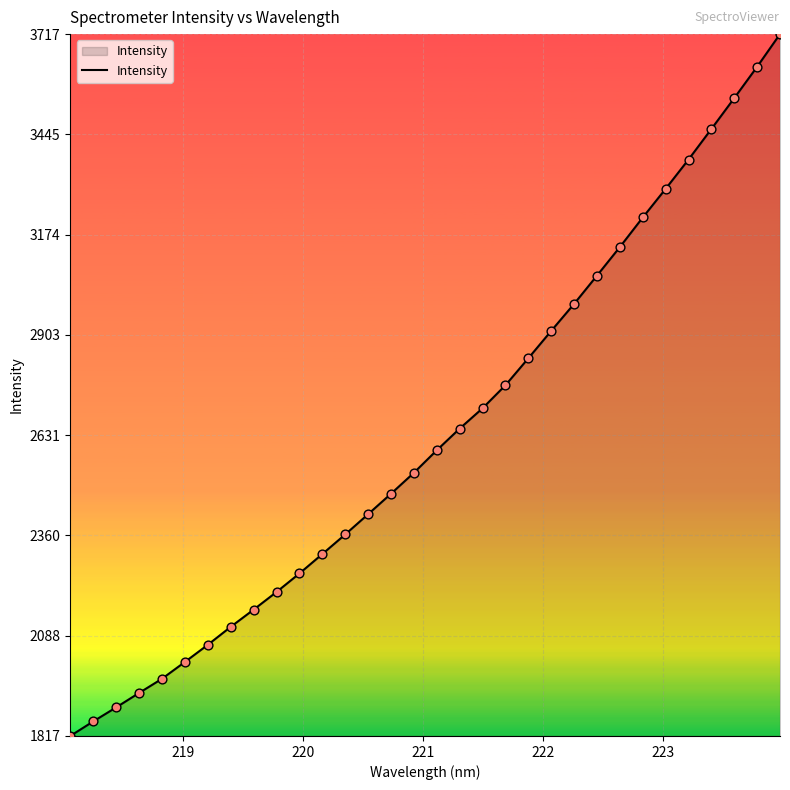

What is the maximum value shown in the chart?

3716.8